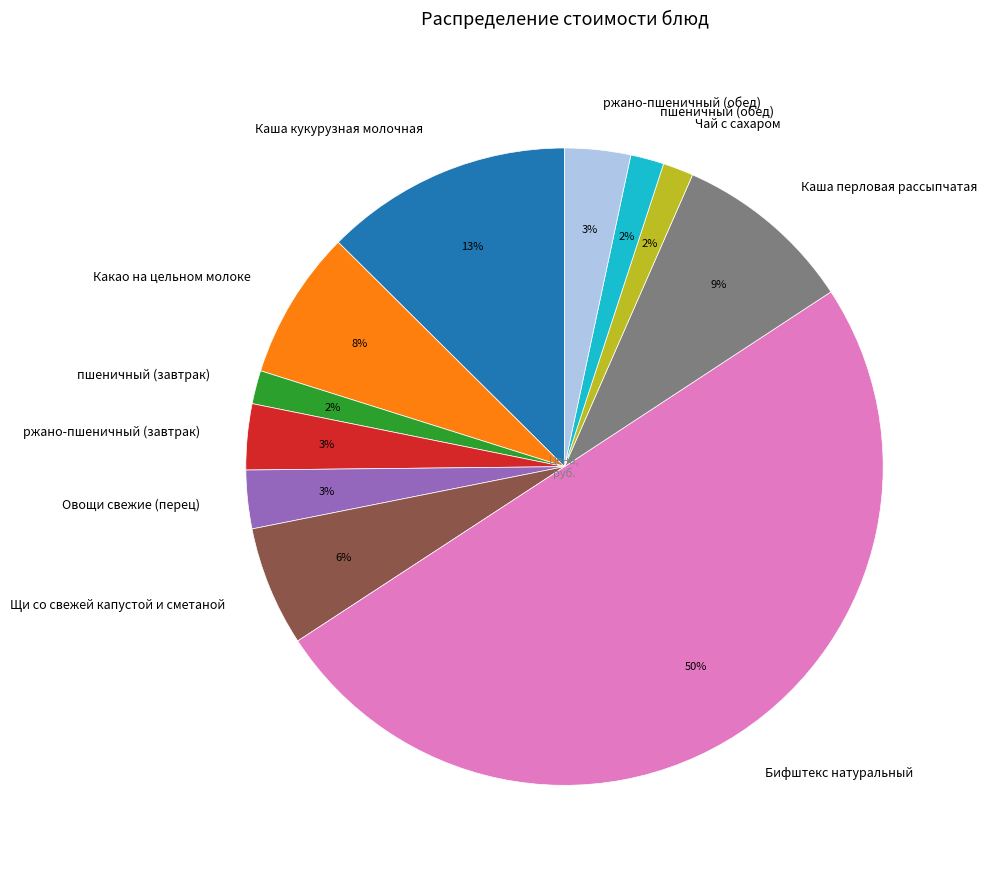

What is the ratio of the value at Щи со свежей капустой и сметаной to the value at Каша кукурузная молочная?

0.5